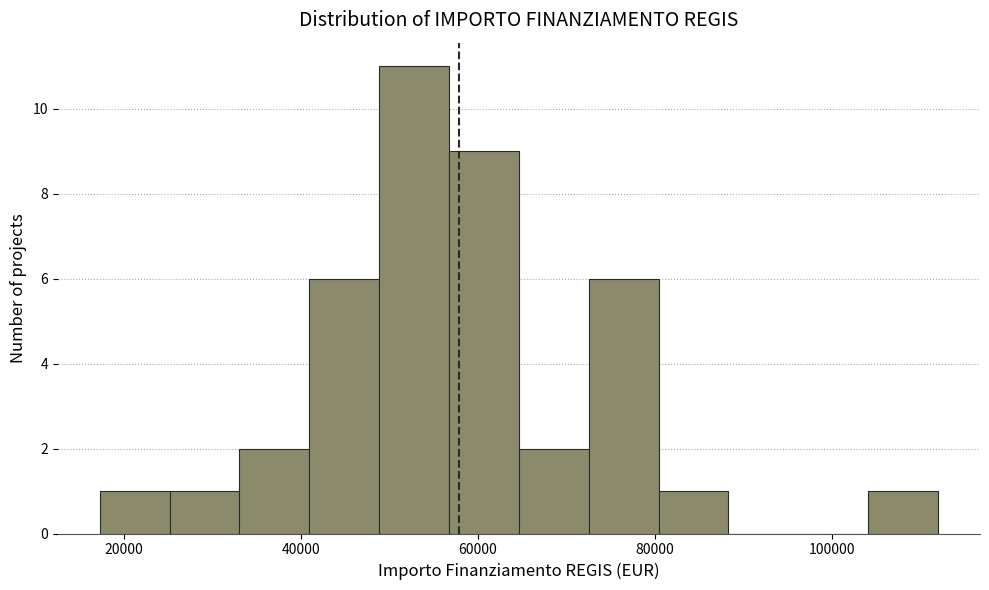

Read against the x-axis, roughly where is the centre of the tallest bar?

52000